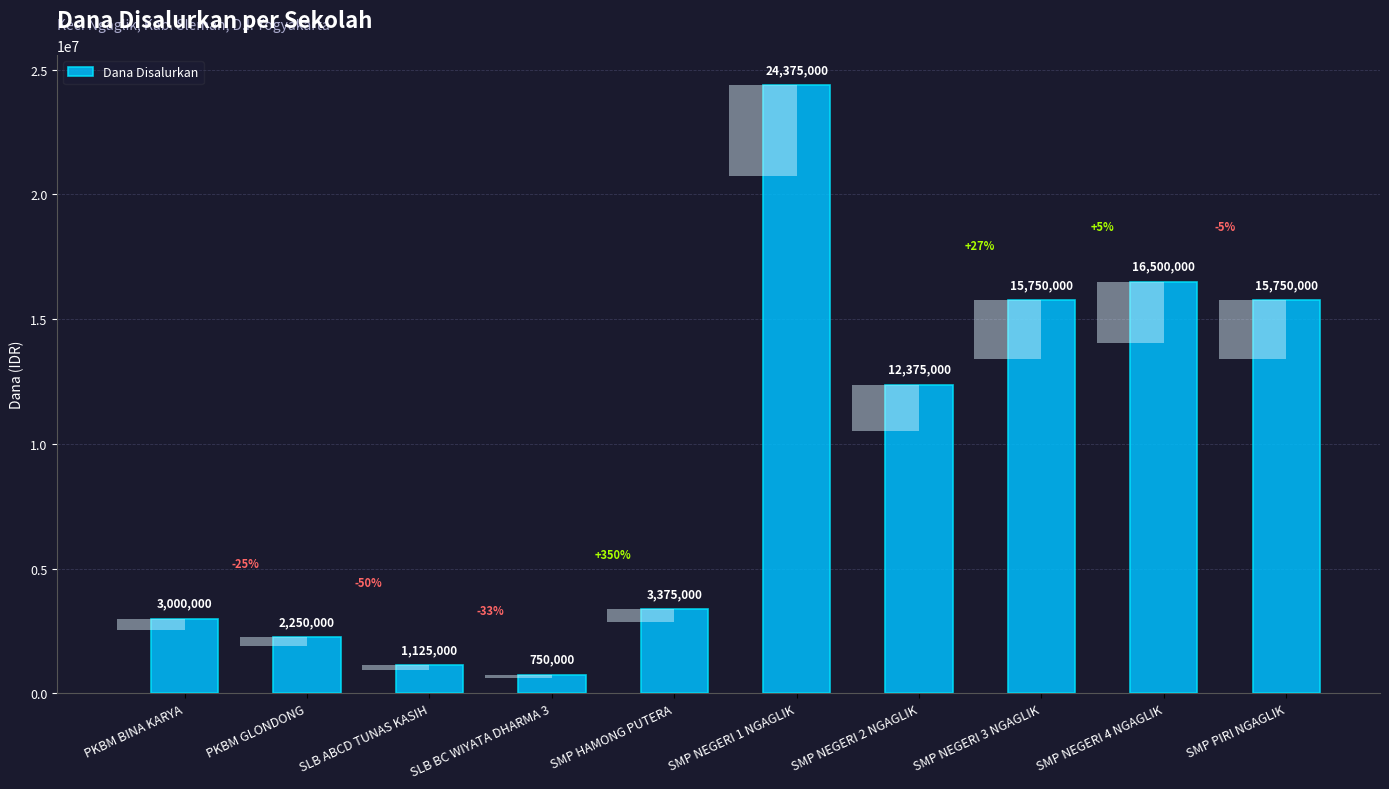

What position from the left is SMP PIRI NGAGLIK?

10